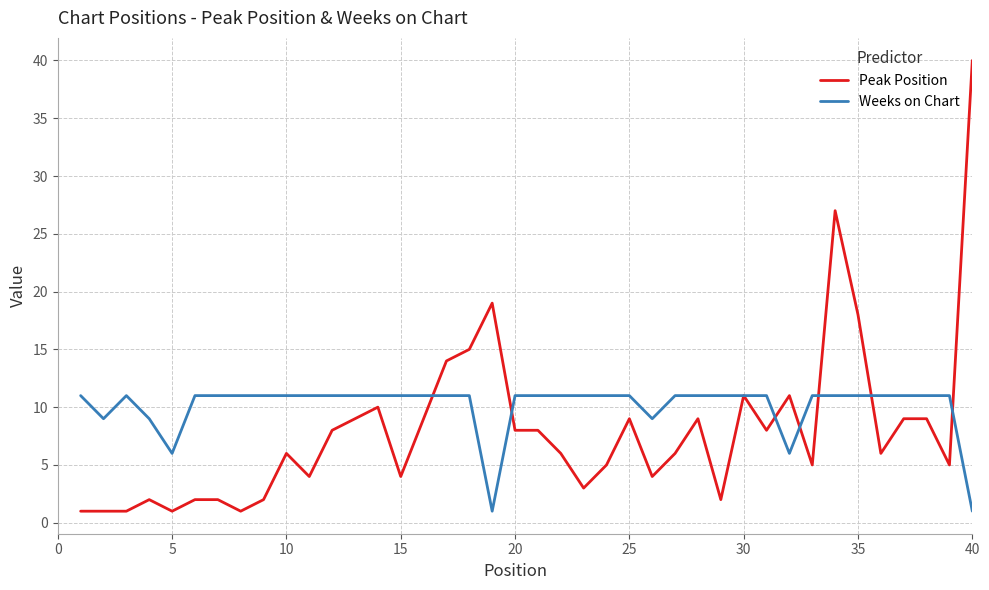

What is the greatest value displayed?

40